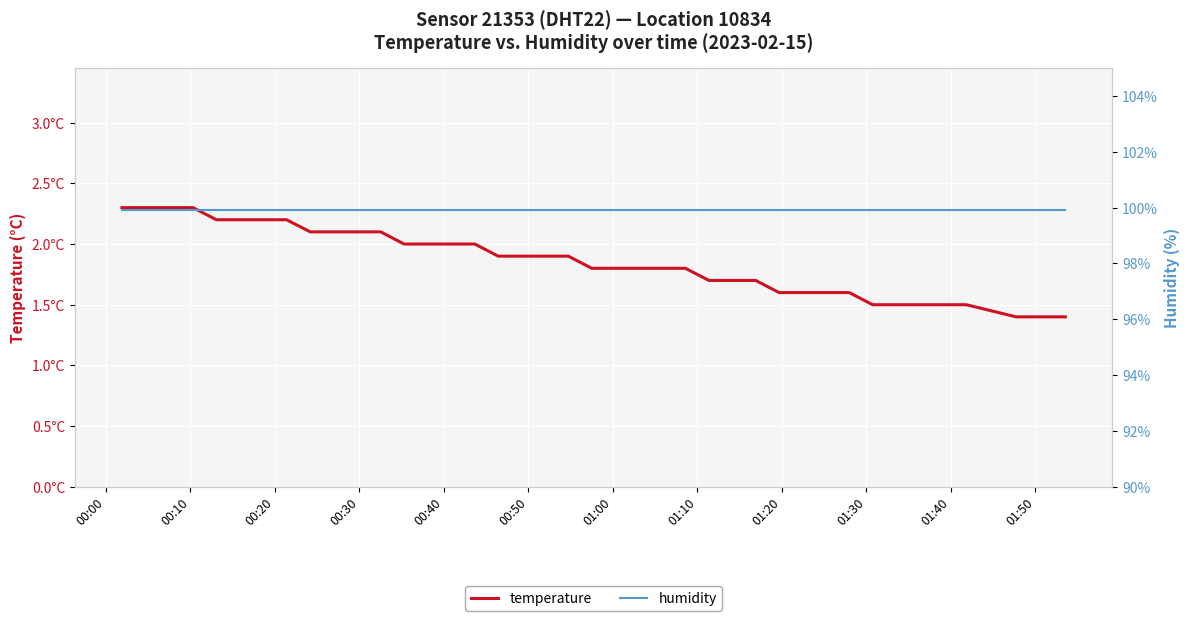

Reading left to right, list all the values displayed in this chart.

temperature: 2.3	2.3	2.3	2.3	2.2	2.2	2.2	2.2	2.1	2.1	2.1	2.1	2.0	2.0	2.0	2.0	1.9	1.9	1.9	1.9	1.8	1.8	1.8	1.8	1.8	1.7	1.7	1.7	1.6	1.6	1.6	1.6	1.5	1.5	1.5	1.5	1.5	1.4	1.4	1.4
humidity: 99.9	99.9	99.9	99.9	99.9	99.9	99.9	99.9	99.9	99.9	99.9	99.9	99.9	99.9	99.9	99.9	99.9	99.9	99.9	99.9	99.9	99.9	99.9	99.9	99.9	99.9	99.9	99.9	99.9	99.9	99.9	99.9	99.9	99.9	99.9	99.9	99.9	99.9	99.9	99.9